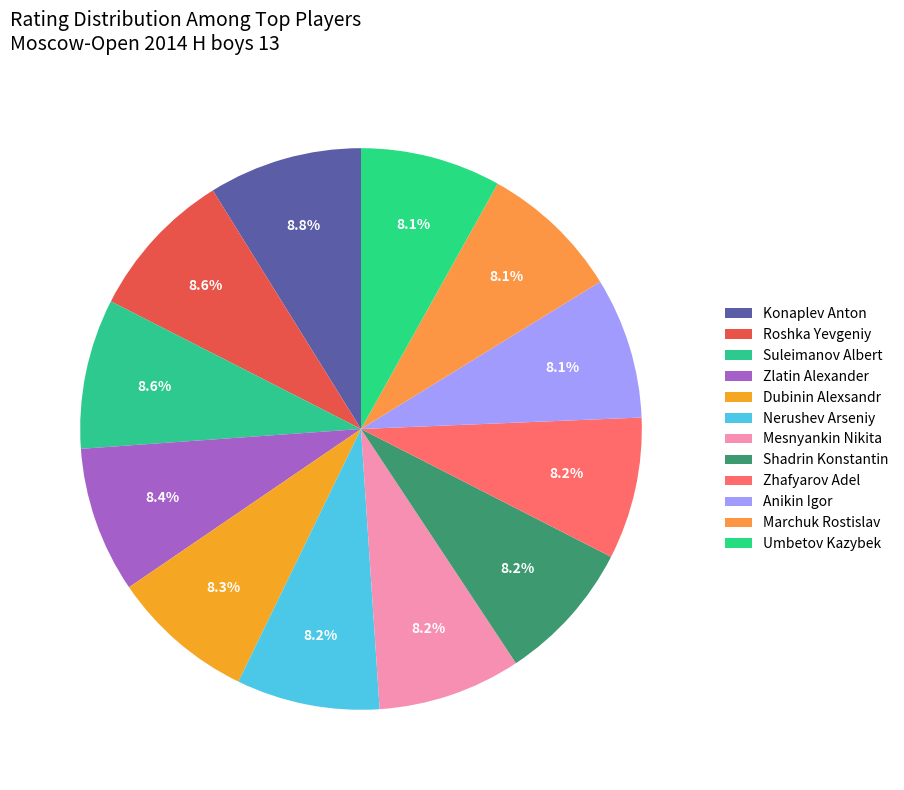

What percentage is the Zlatin Alexander slice, to the nearest percent?

8%